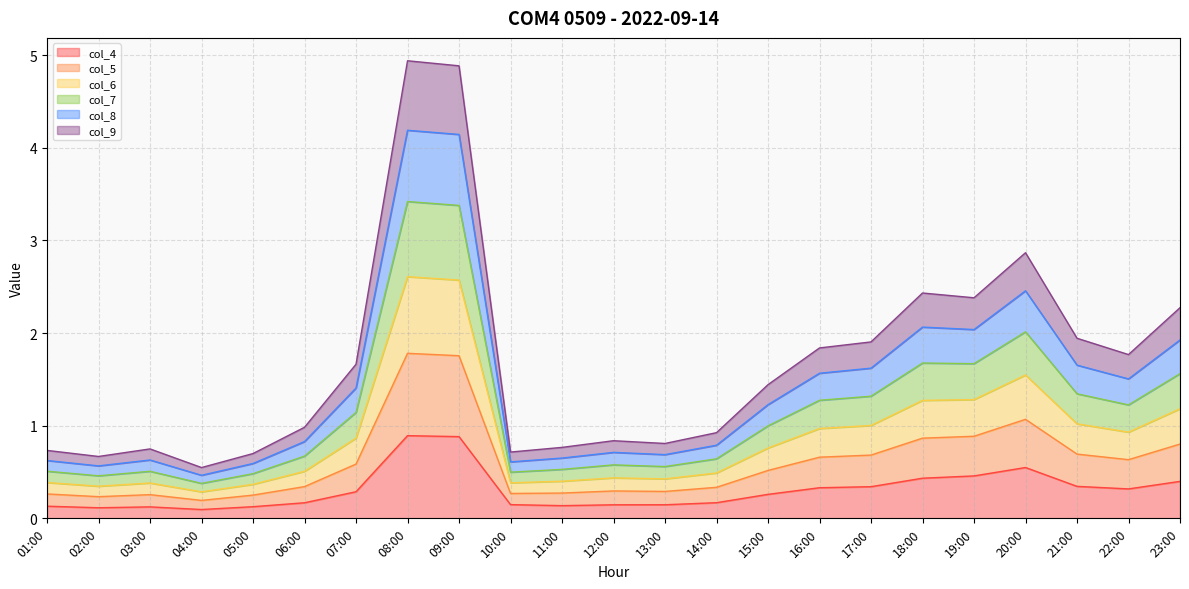

How many interior local peaks does the col_7 series have?

5